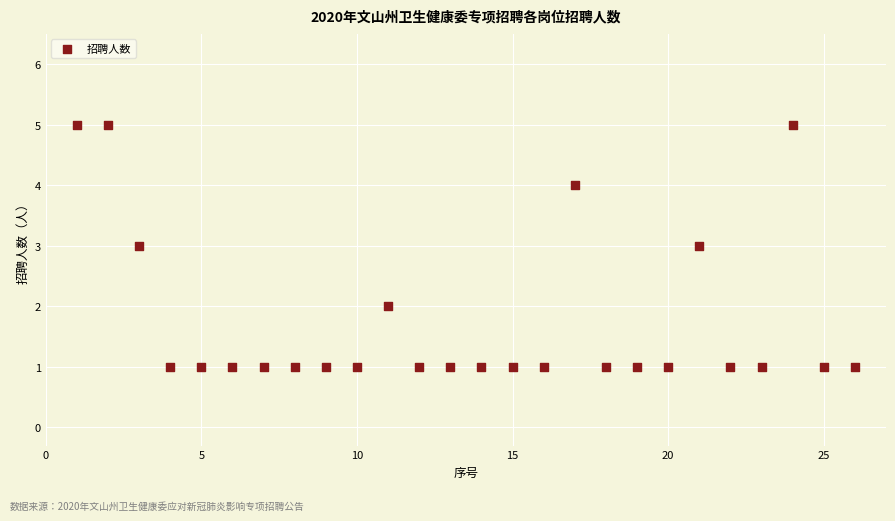

What is the range of X values (max minus min)?

25